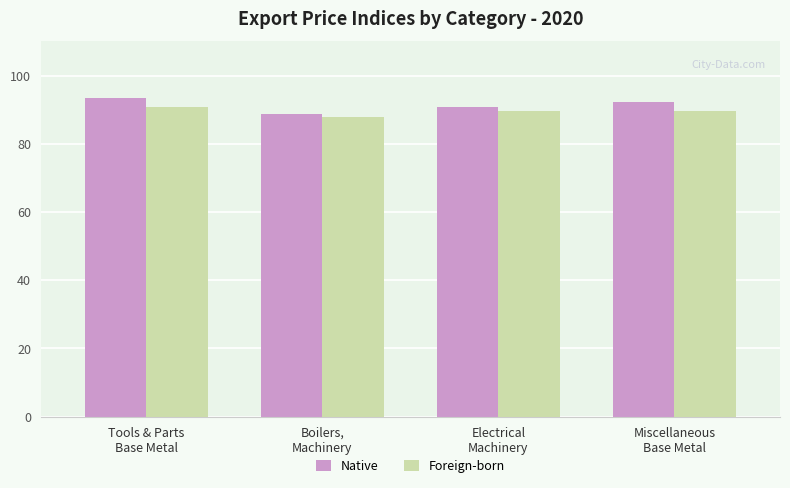

What is the label of the 2nd bar from the left?

Boilers,
Machinery